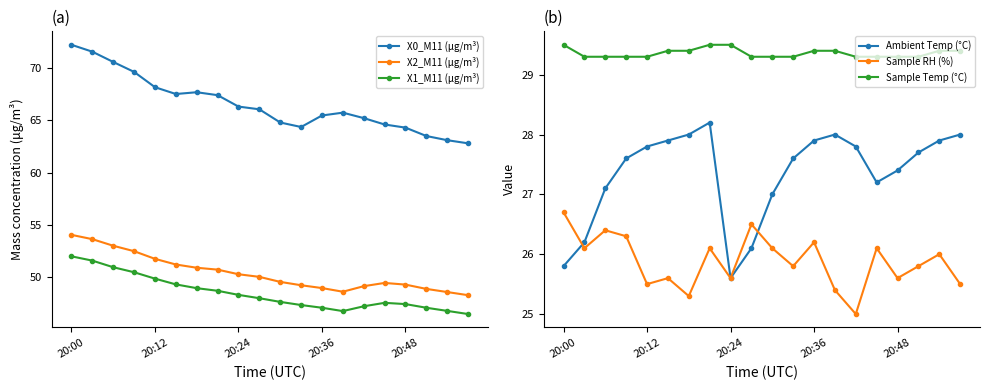

True or false: X2_M11 (μg/m³) and X1_M11 (μg/m³) cross at least once.

False